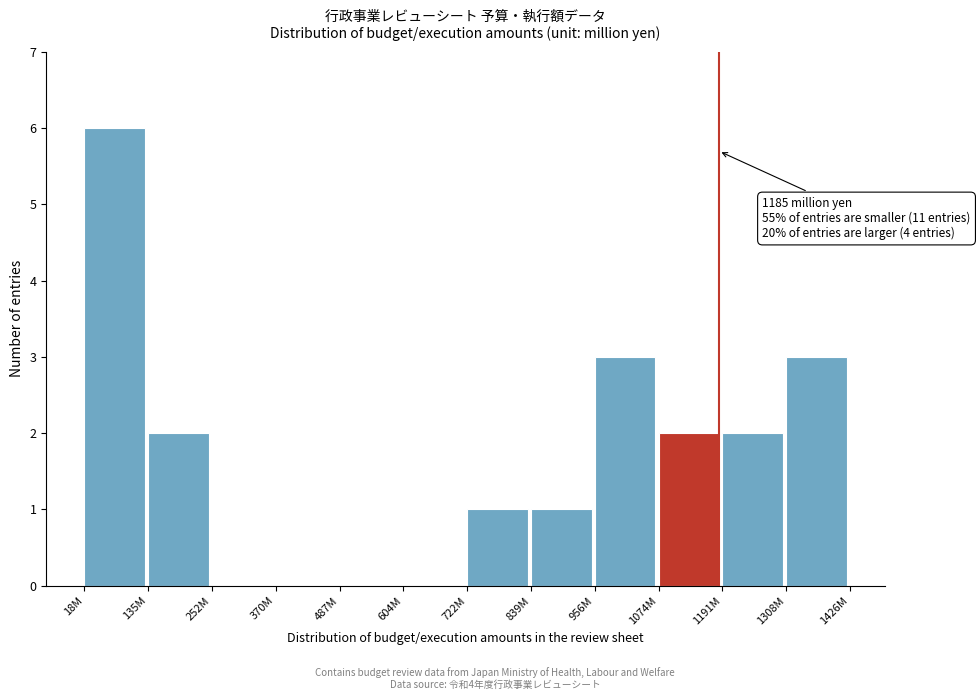

Reading left to right, transcribe all the data shown in this chart.

18M=6	135M=2	252M=0	370M=0	487M=0	604M=0	722M=1	839M=1	956M=3	1074M=2	1191M=2	1308M=3